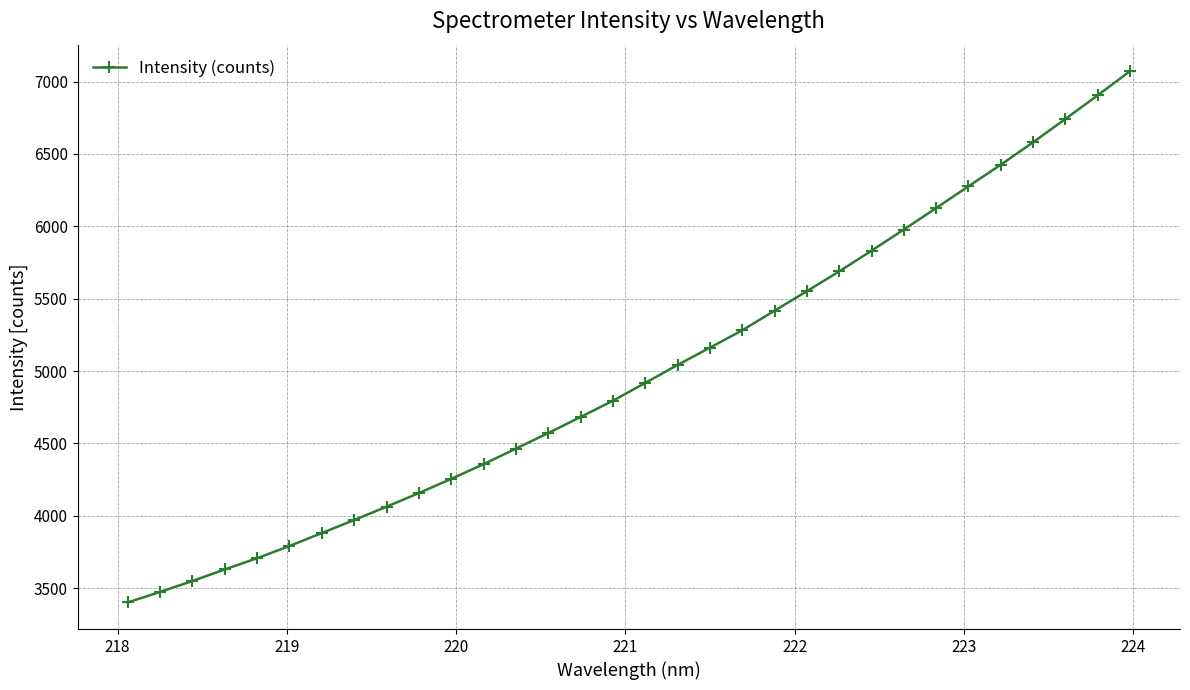

What is the sum of all values?

159732.6